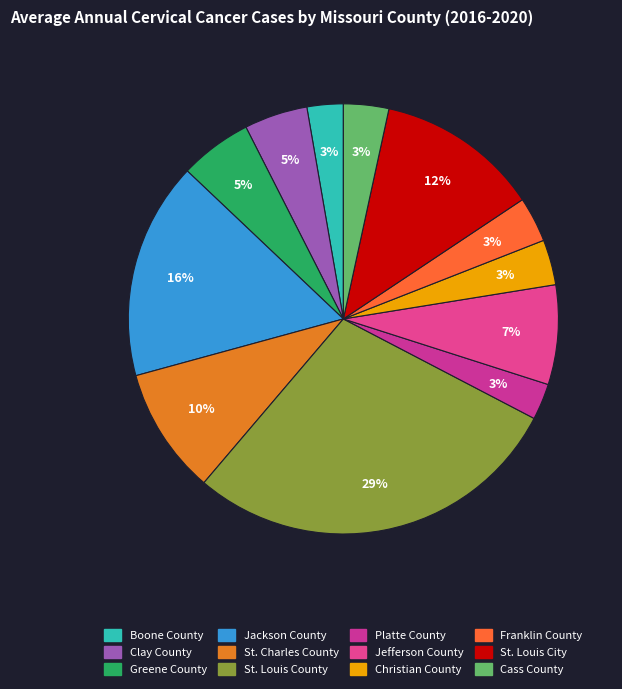

How many segments does this pie chart have?

12